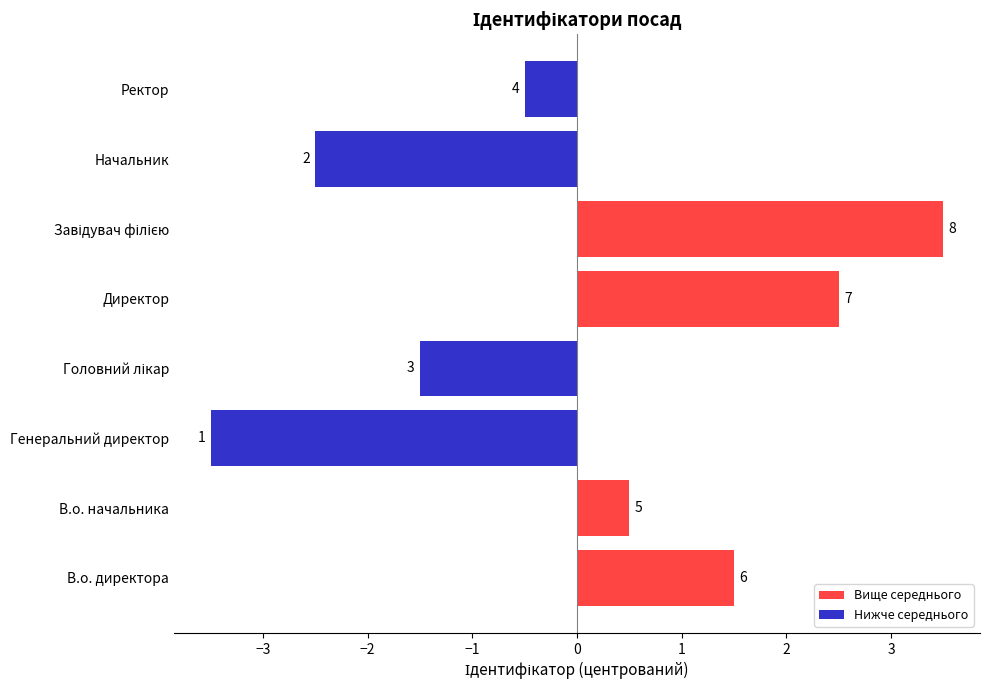

Does the chart contain any negative values?

Yes